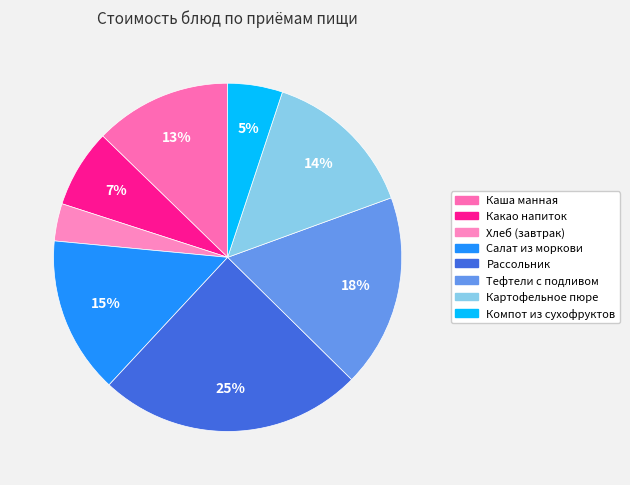

How many slices are in this pie chart?

8